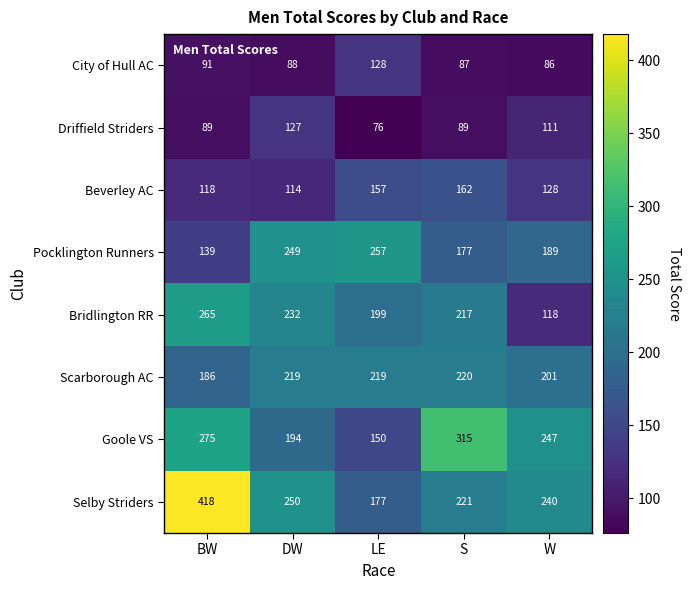

The Scarborough AC series shows 219 at LE. True or false?

True